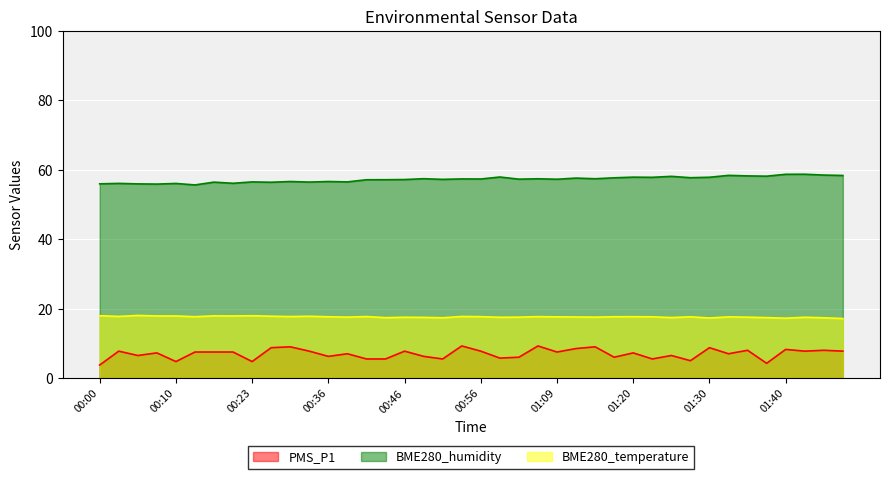

Rank the series by their average value, from lowest to highest.

PMS_P1, BME280_temperature, BME280_humidity